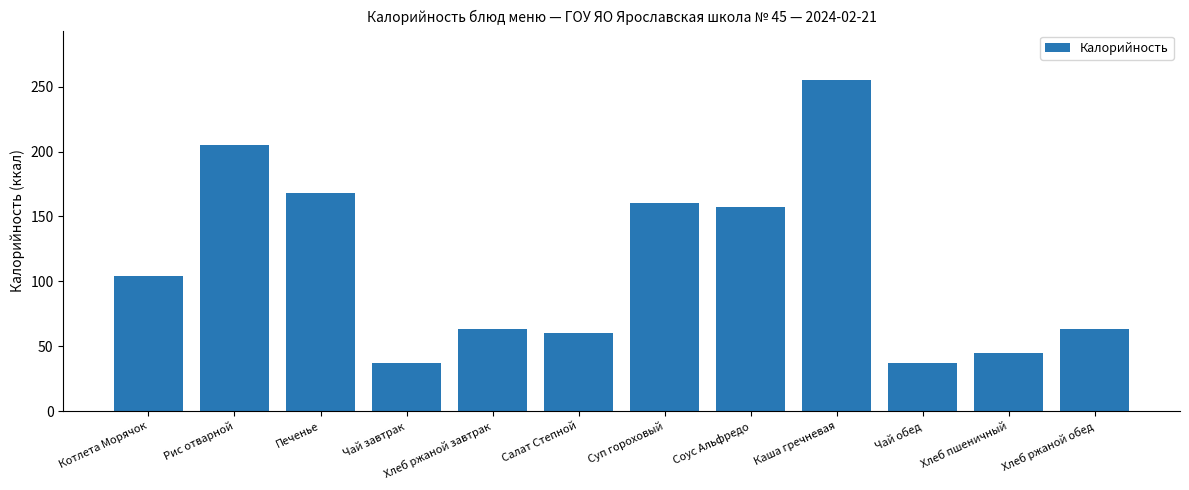

The value at Хлеб ржаной завтрак is 39. True or false?

False